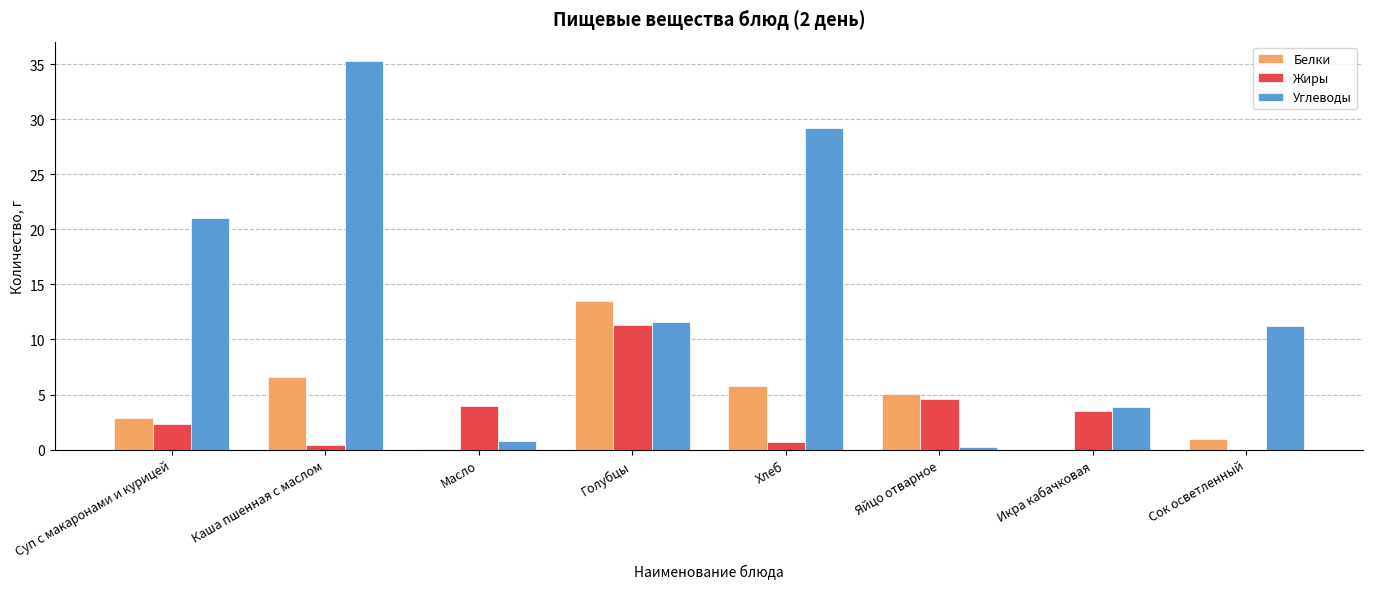

How many series are shown in this chart?

3